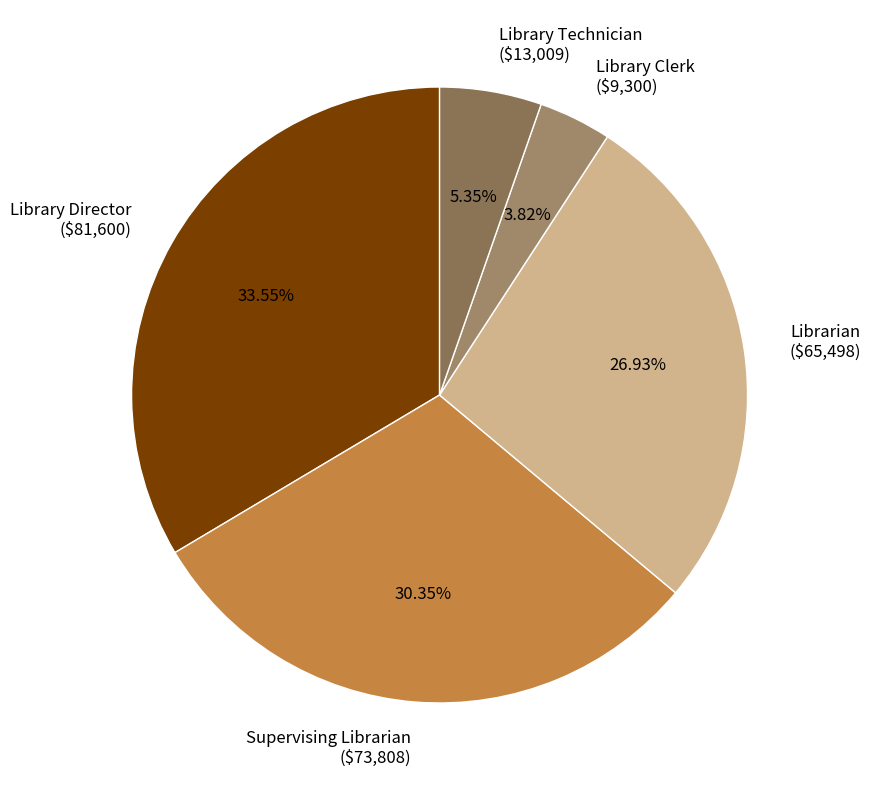

Is there any slice that represents more than half of the pie?

No